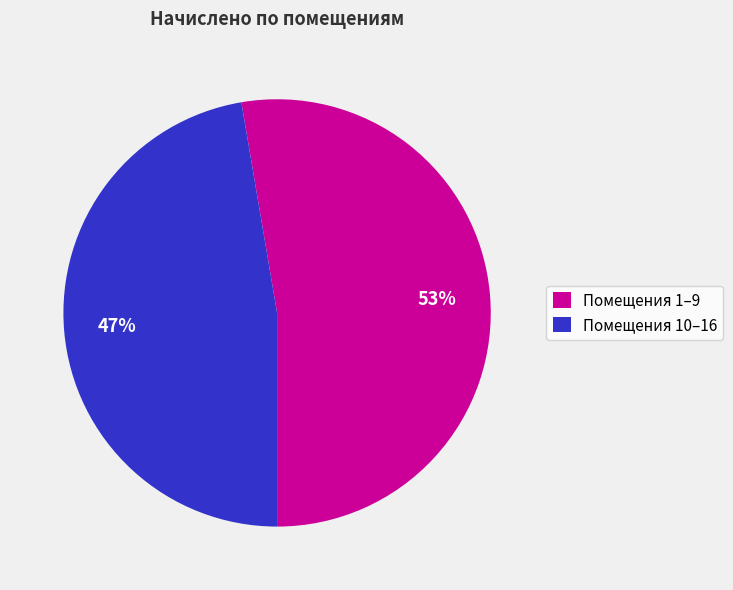

What is the majority slice?

Помещения 1–9